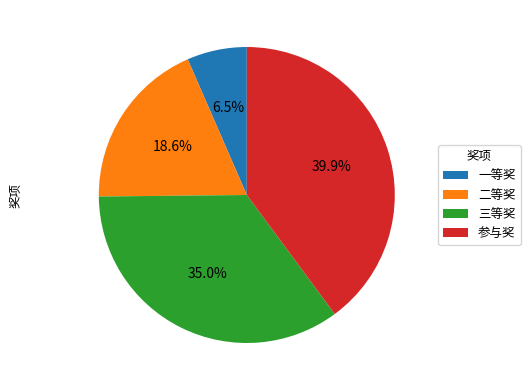

Count the number of slices in the pie.

4